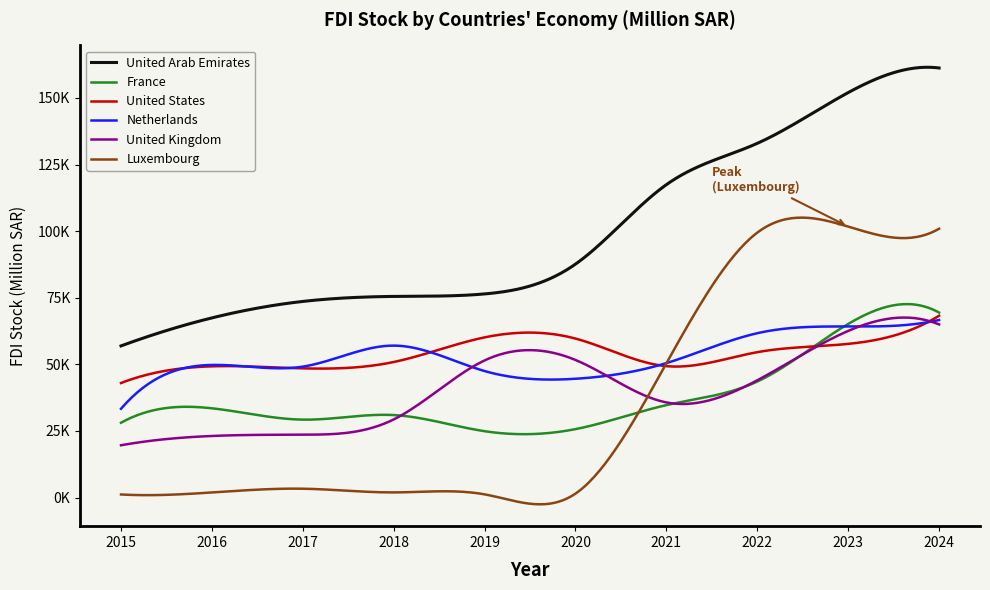

Where is the first local minimum for France?

2017